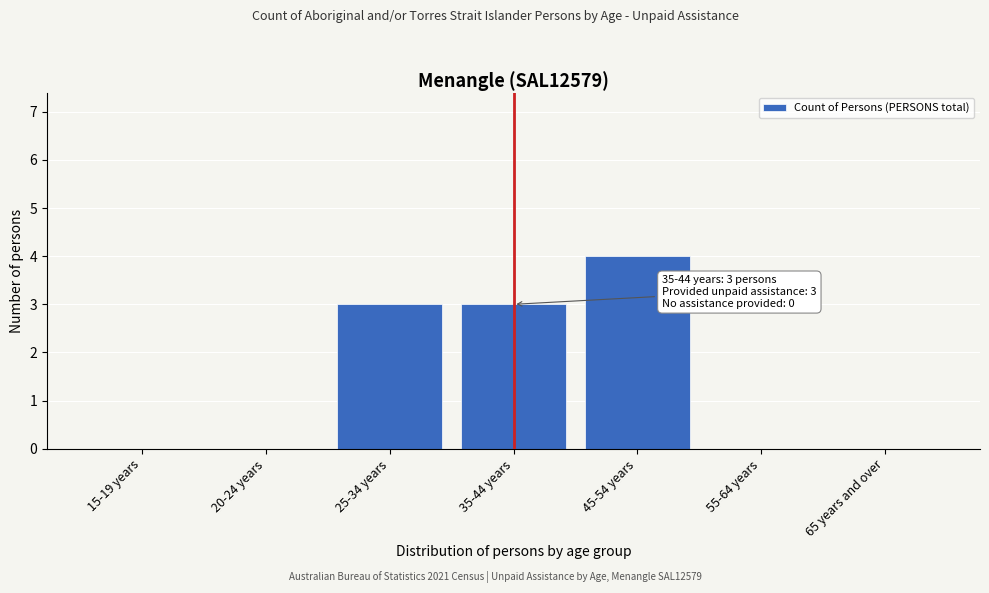

Reading left to right, transcribe all the data shown in this chart.

15-19 years=0	20-24 years=0	25-34 years=3	35-44 years=3	45-54 years=4	55-64 years=0	65 years and over=0